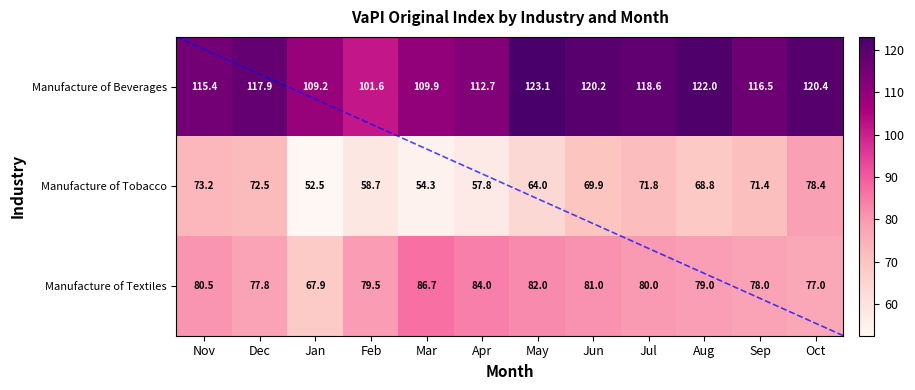

What is the spread (max minus min) of values at Aug?

53.1